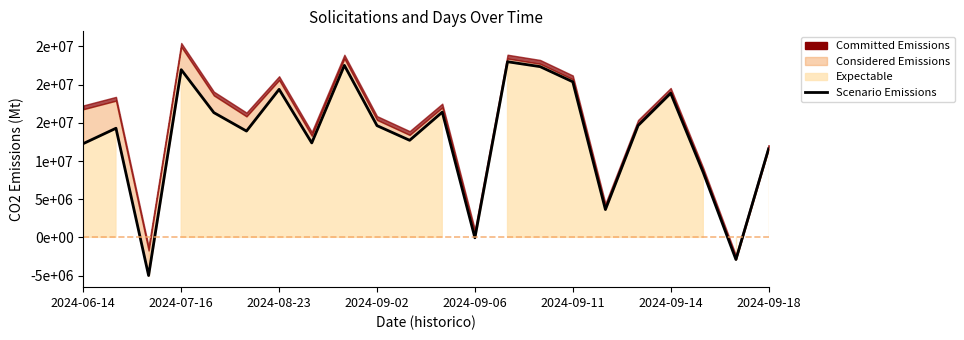

What is the value of the 22nd point from the left?

11580247.3